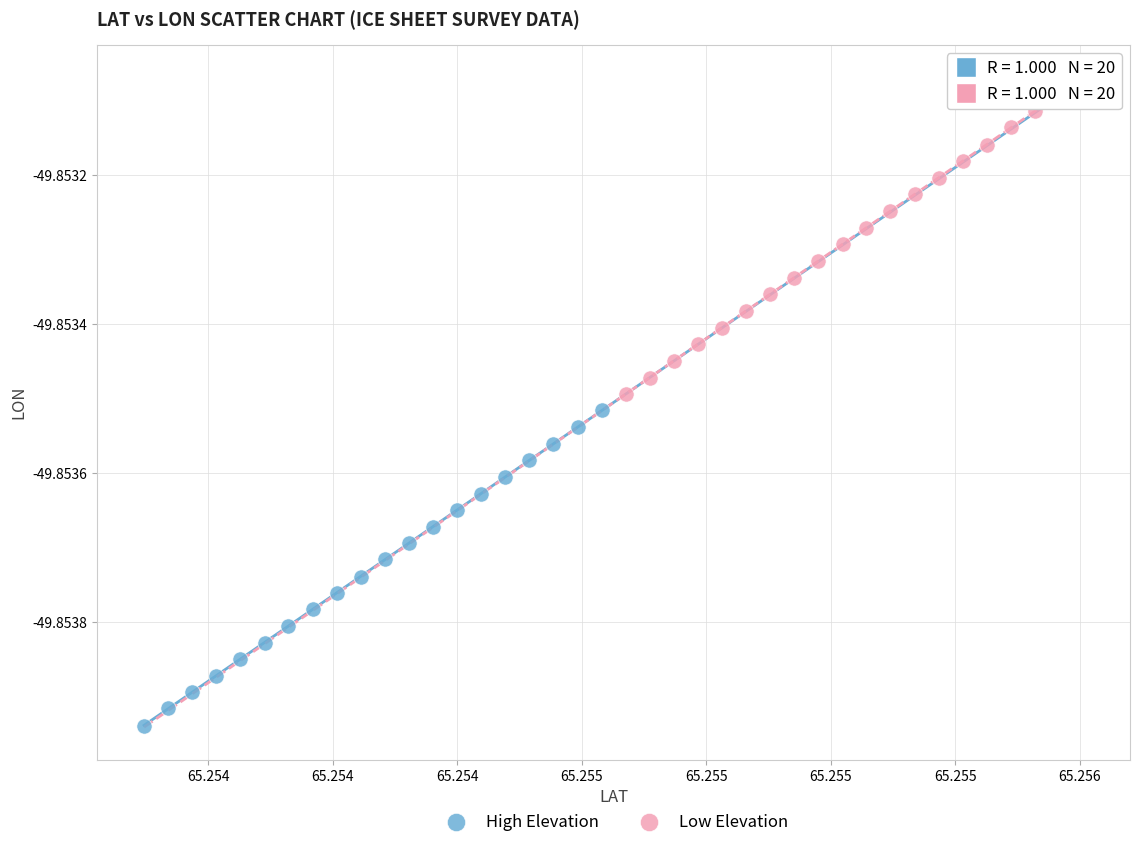

Which series contains the lowest Y value?

High Elevation